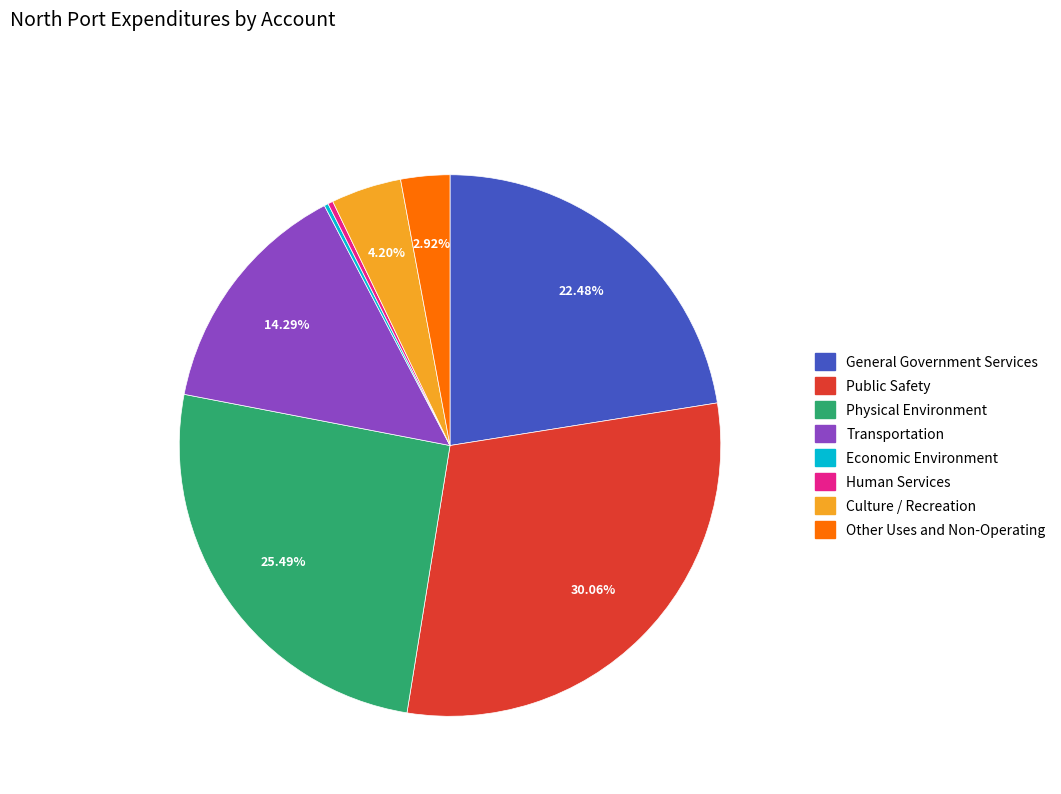

Is there any slice that represents more than half of the pie?

No